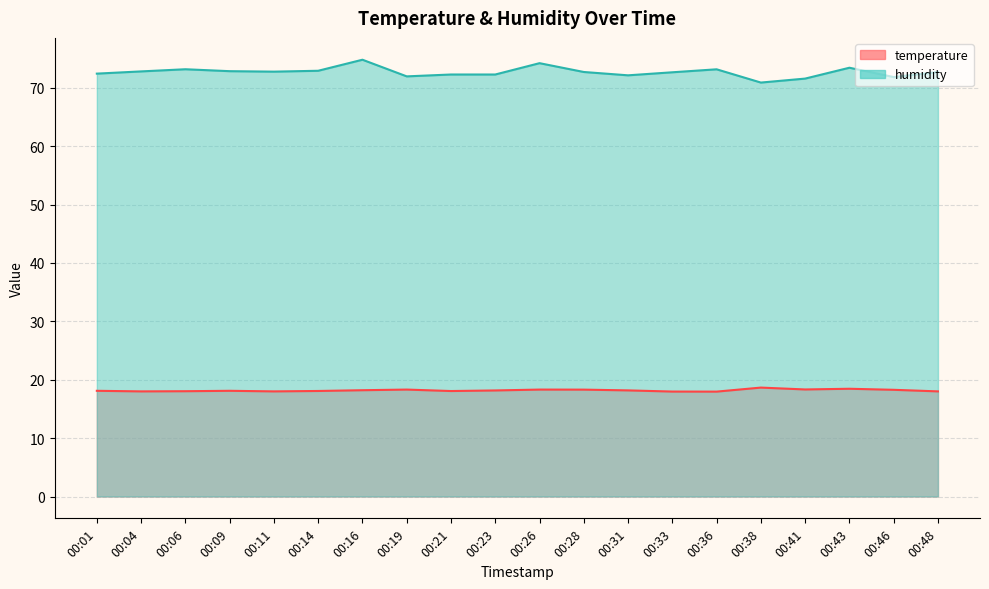

What is the sum of the temperature values at 00:16 and 00:11?

36.2